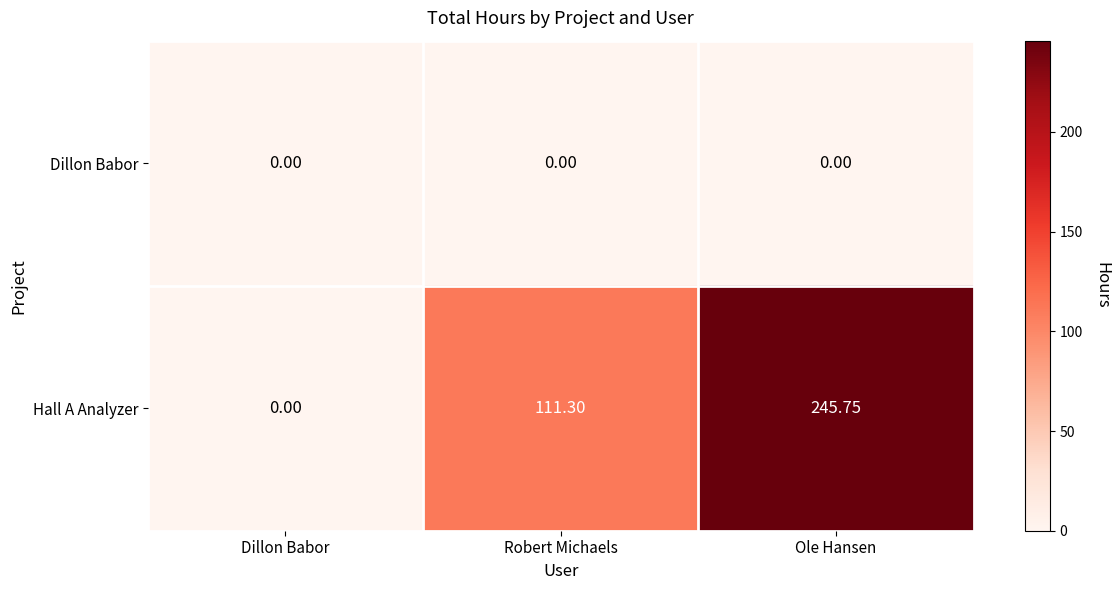

Which series changed the most between Dillon Babor and Robert Michaels?

Hall A Analyzer